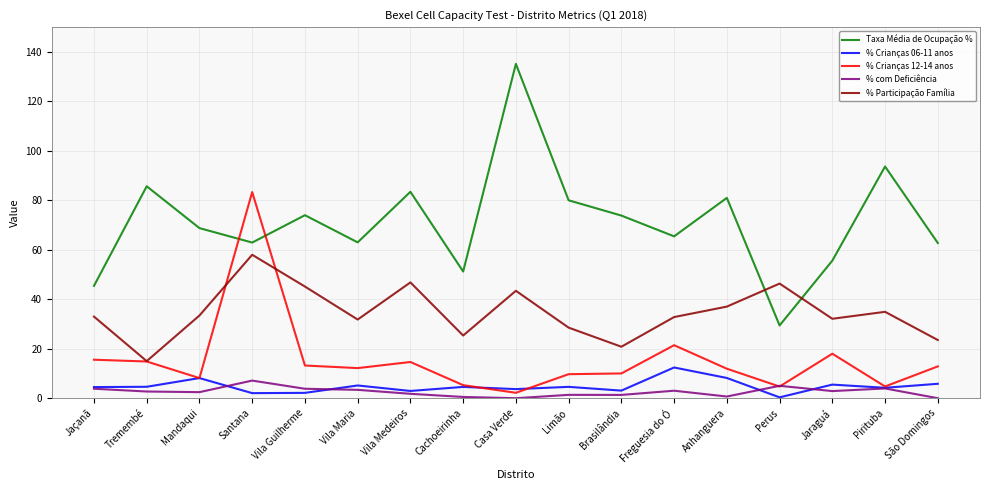

True or false: Taxa Média de Ocupação % has a value of 59.6 at Casa Verde.

False